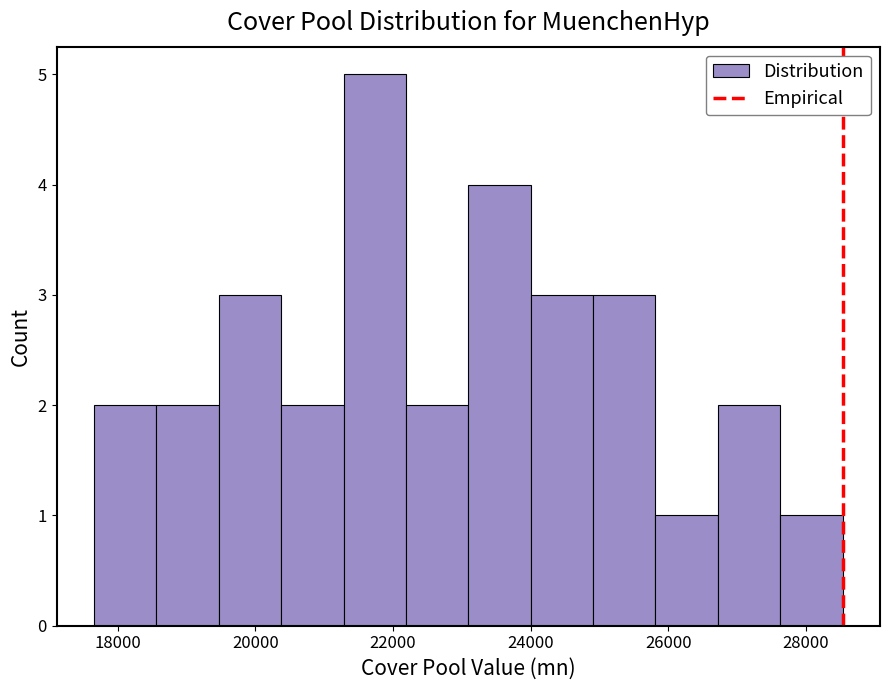

Over which range of the x-axis is the bar tallest?

21200 to 22200